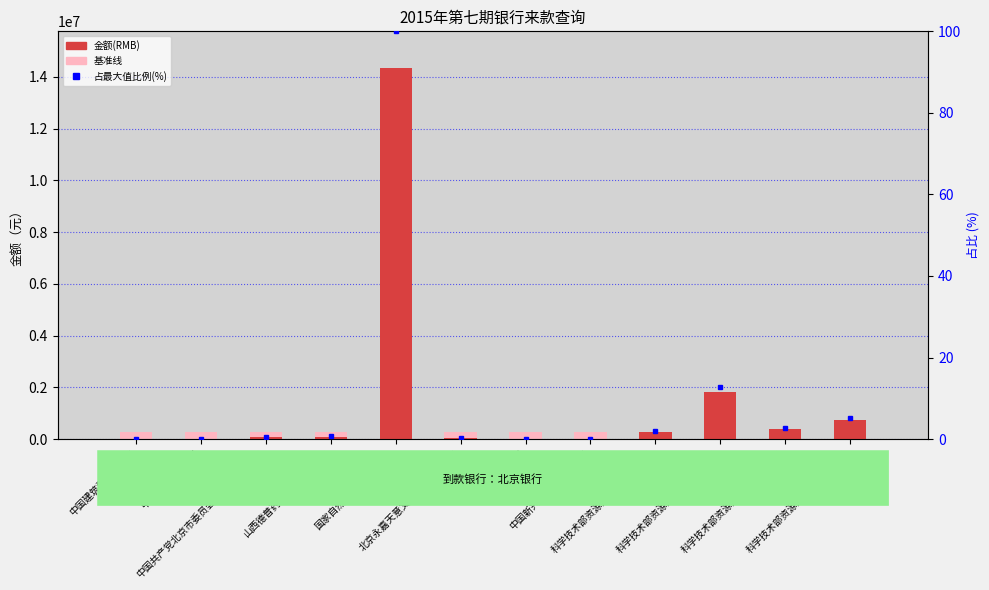

True or false: 占最大值比例(%) has a value of 0.0 at 中国科学器材公司.

True